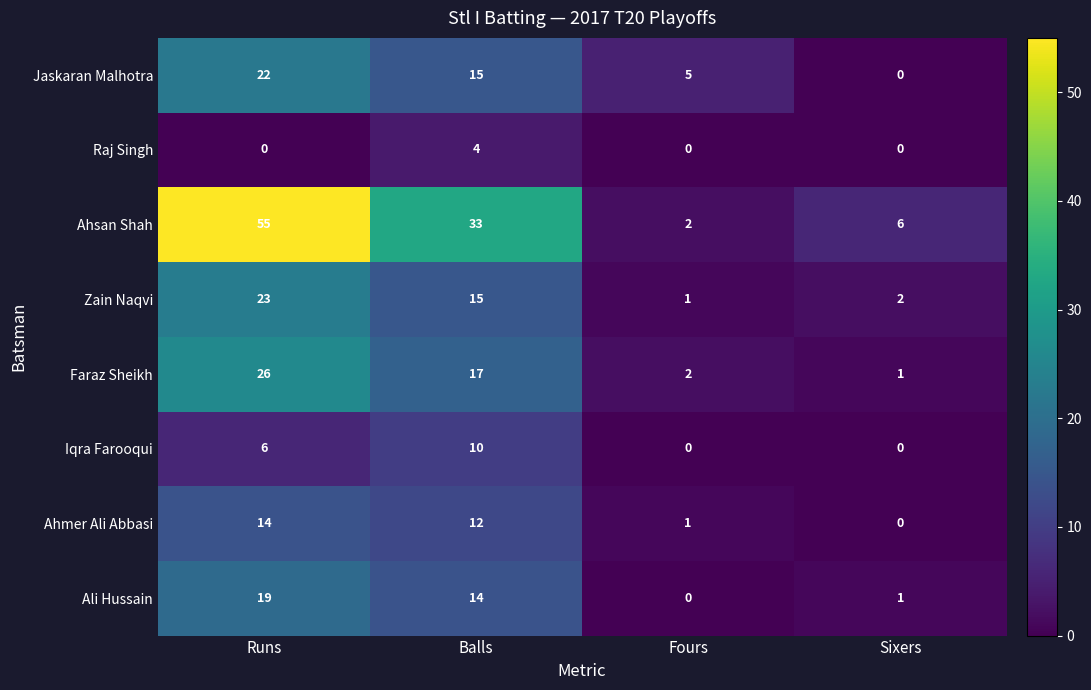

Which series has the largest range (max minus min)?

Ahsan Shah